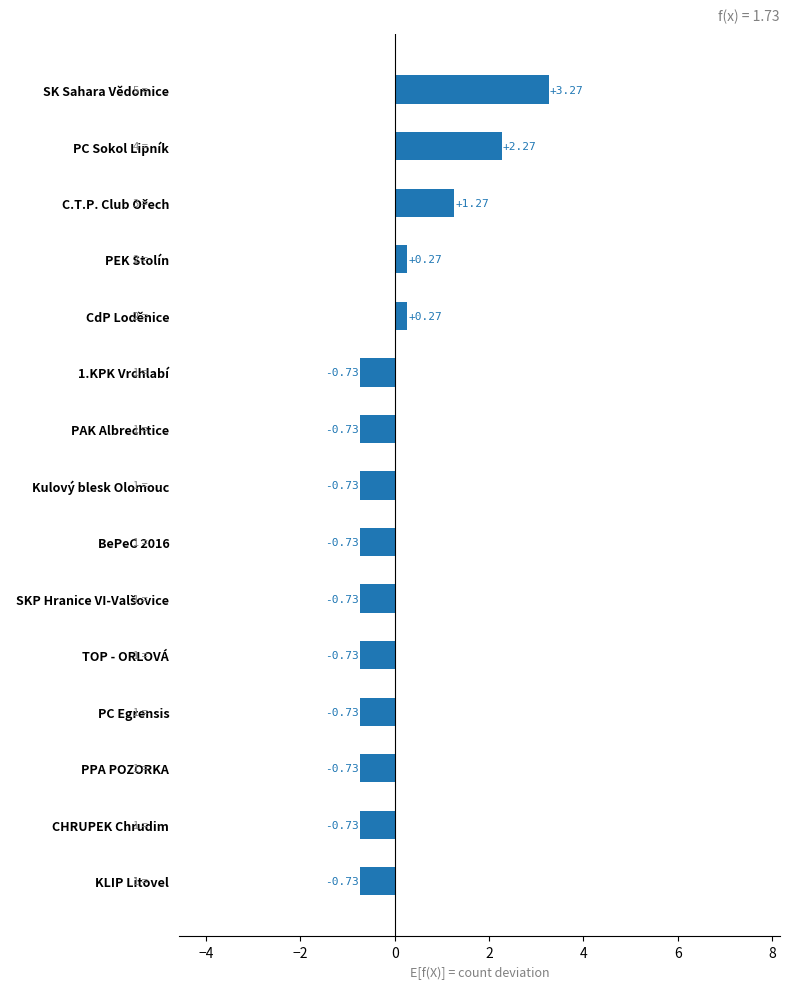

Between PAK Albrechtice and PEK Stolín, which is larger?

PEK Stolín